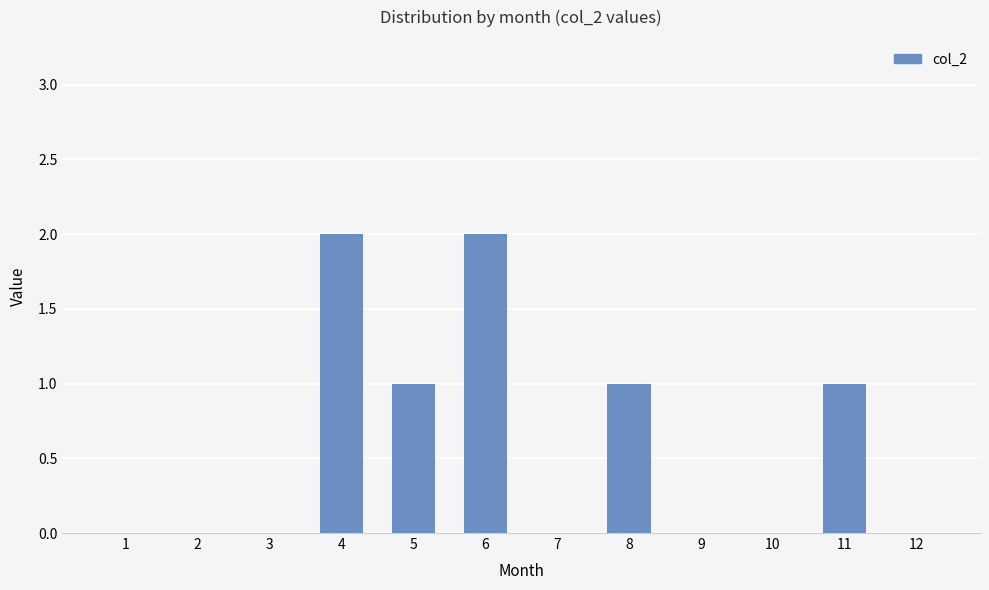

How many categories are shown in the chart?

12